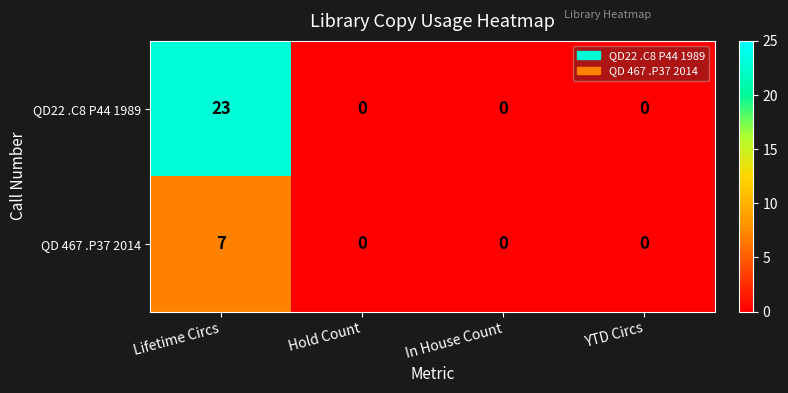

Is it true that QD 467 .P37 2014 equals 0 at YTD Circs?

True